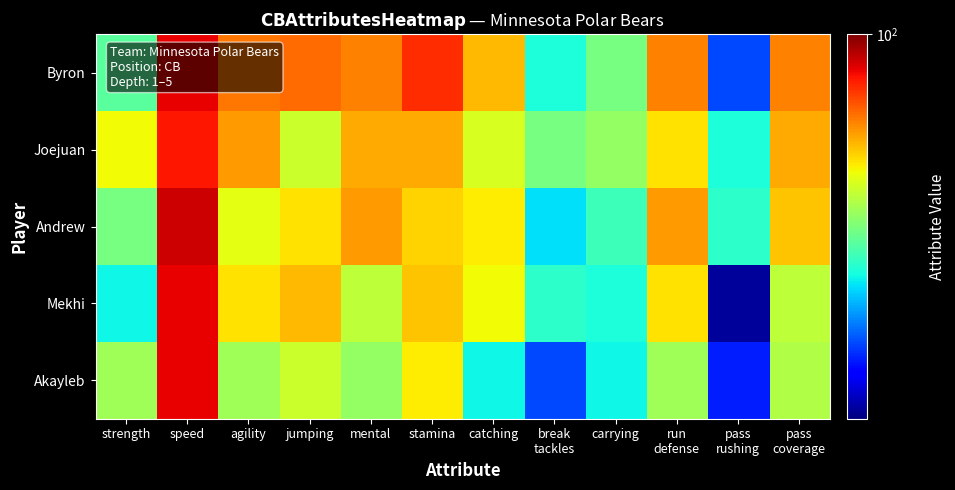

Rank the series at break tackles from highest to lowest value.

Joejuan, Mekhi, Byron, Andrew, Akayleb